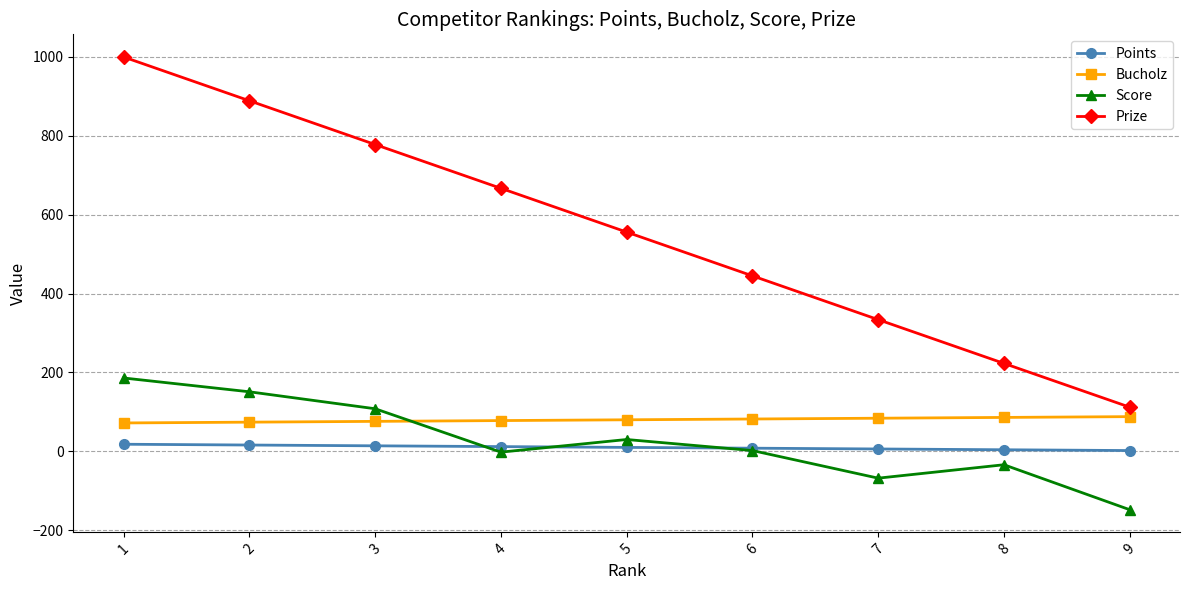

True or false: Score has a value of -34 at 8.

True